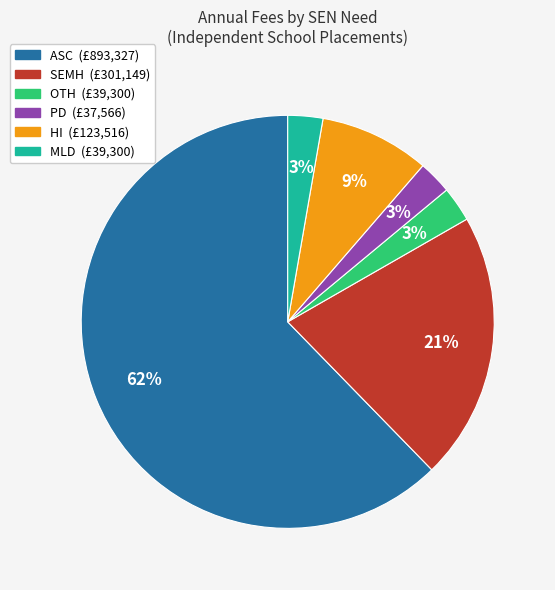

What is the ratio of the value at PD to the value at MLD?

1.0